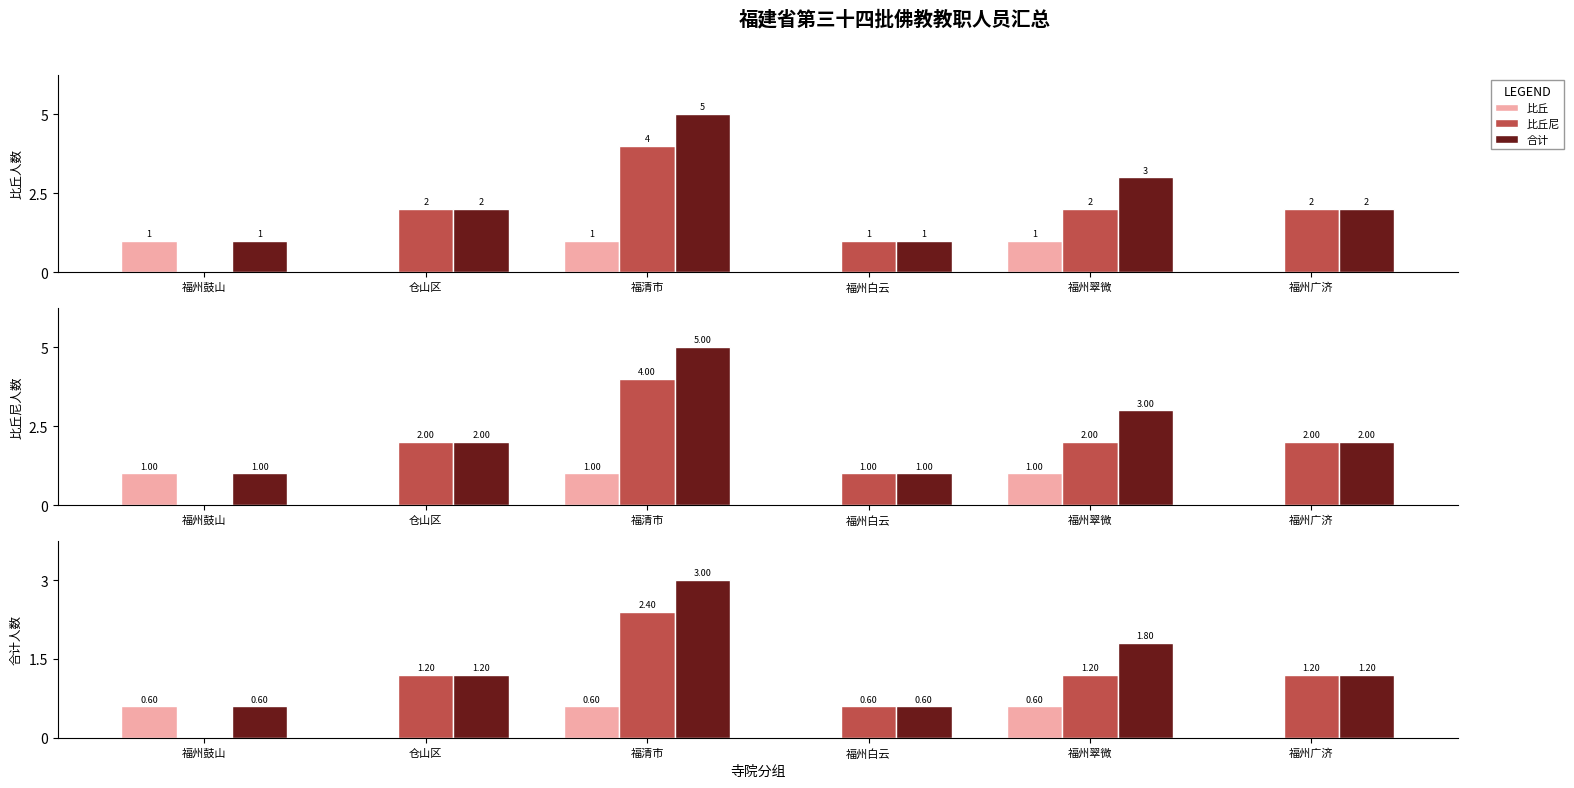

Rank the series by their maximum value, from highest to lowest.

合计, 比丘尼, 比丘